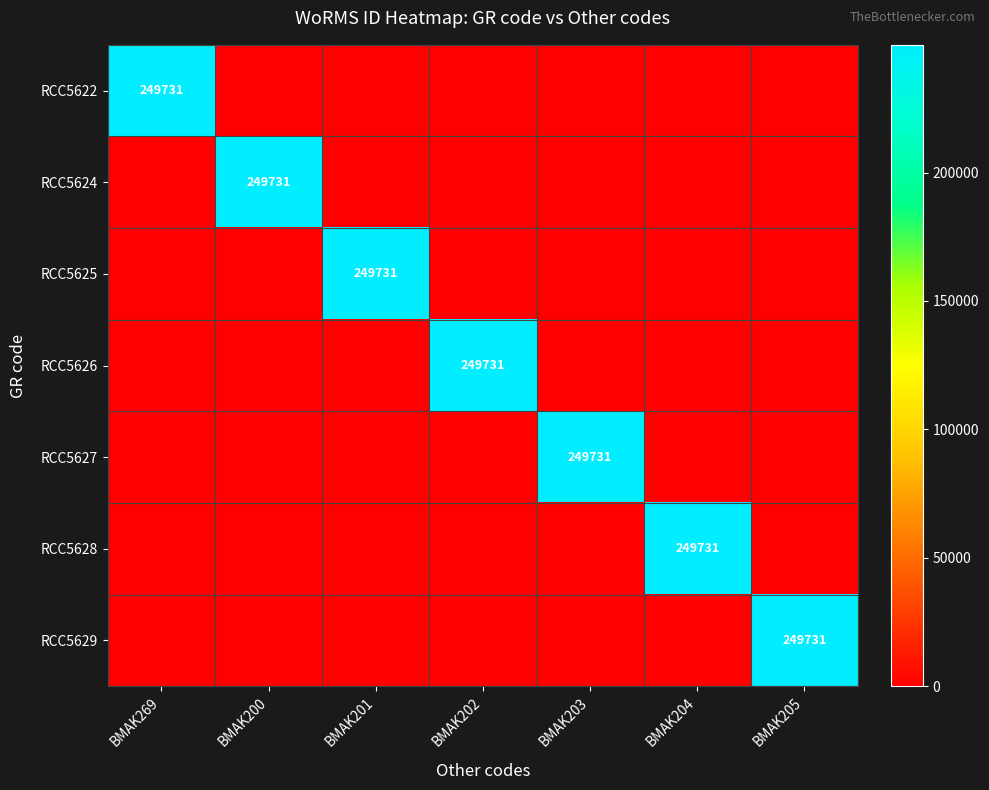

Count the number of categories in the chart.

7